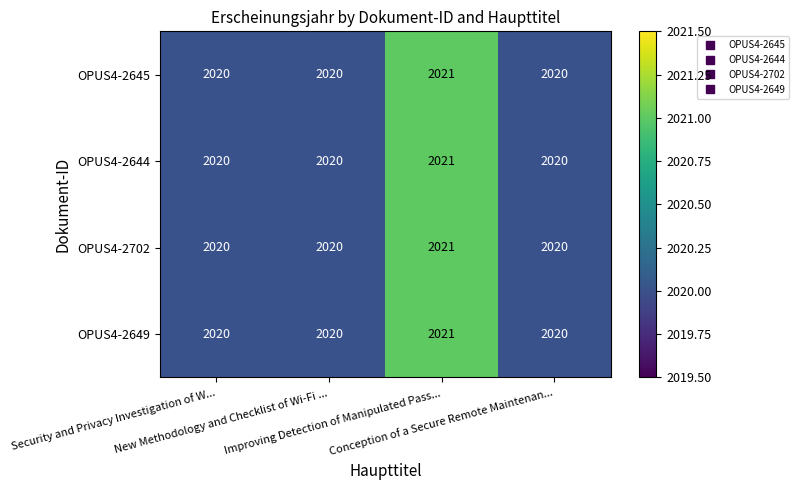

How many OPUS4-2702 values are between 2020 and 2021?

4